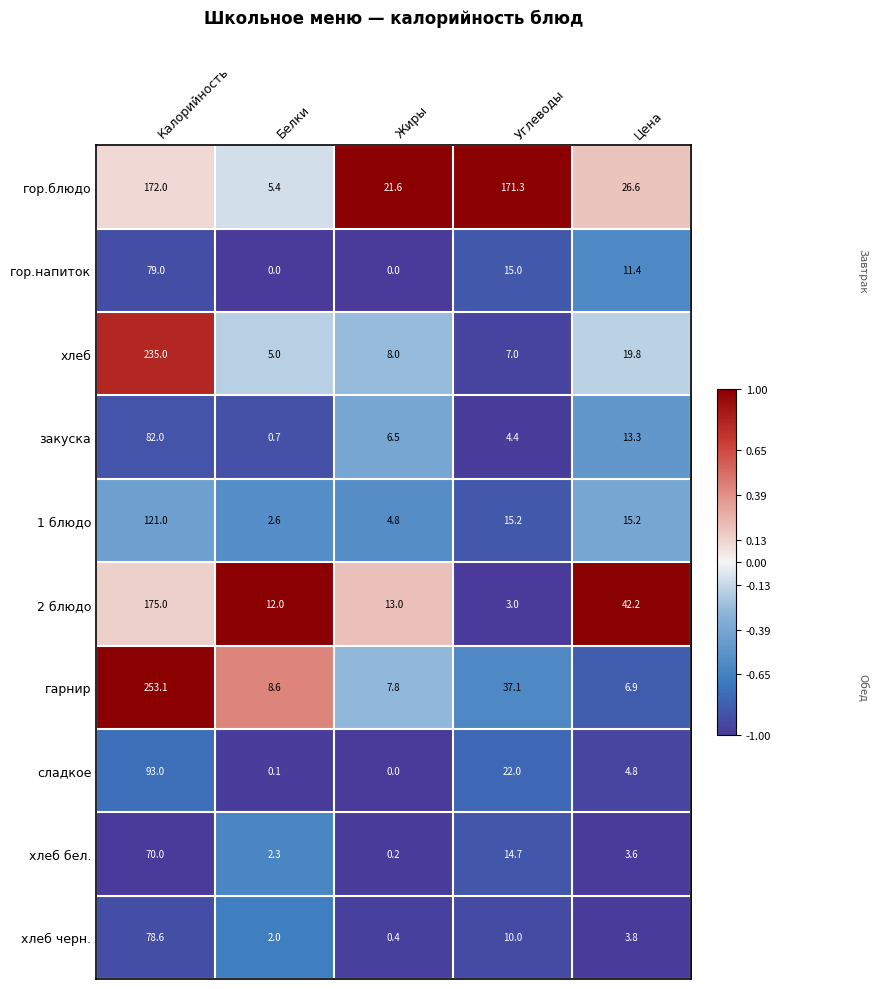

What is the greatest value displayed?

253.1